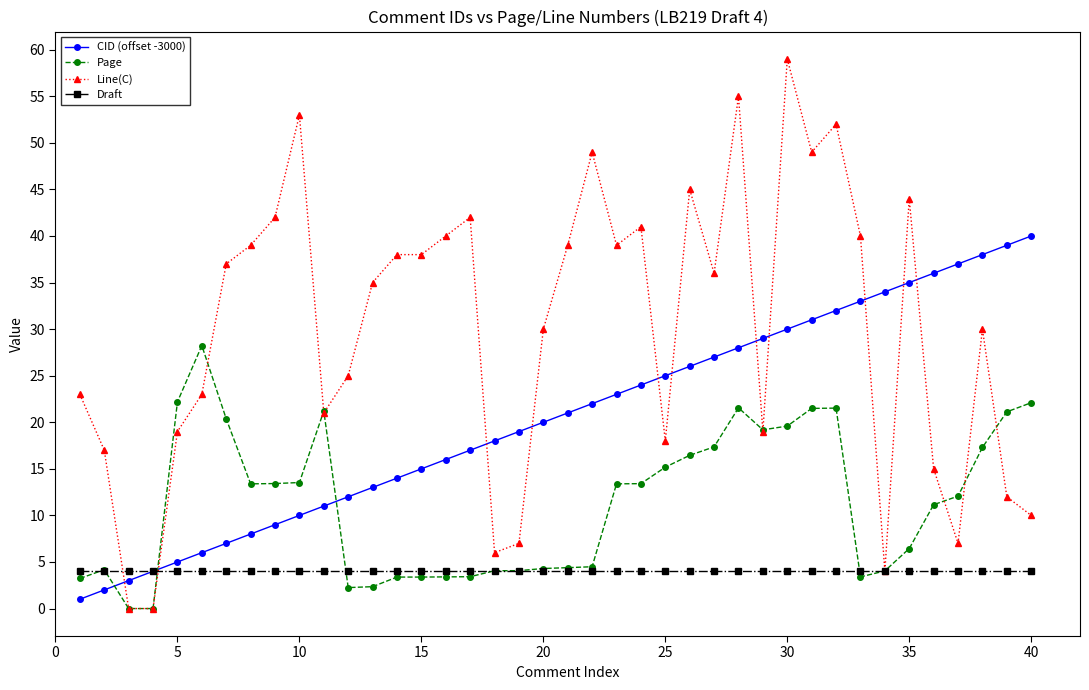

How many series are shown in this chart?

4